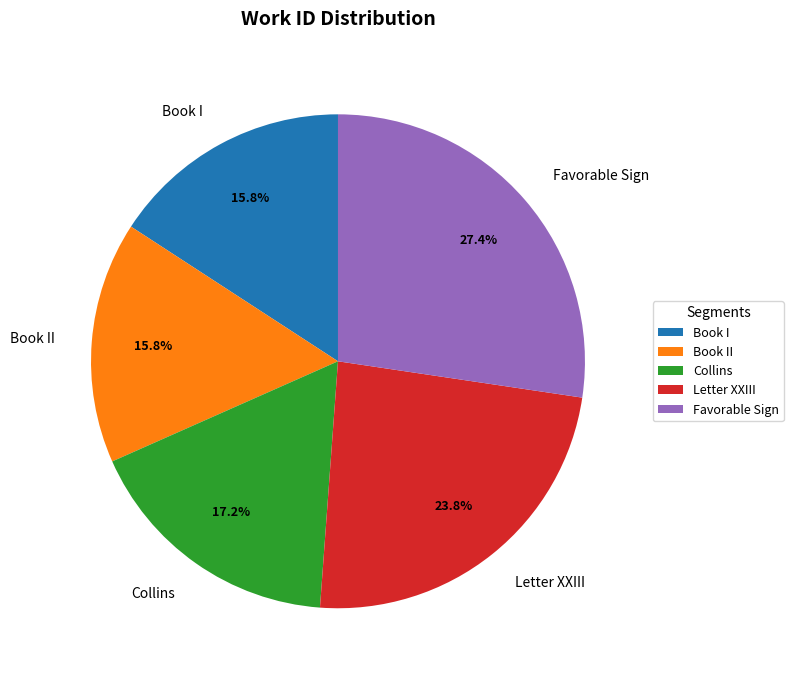

What percentage is the Book II slice, to the nearest percent?

16%